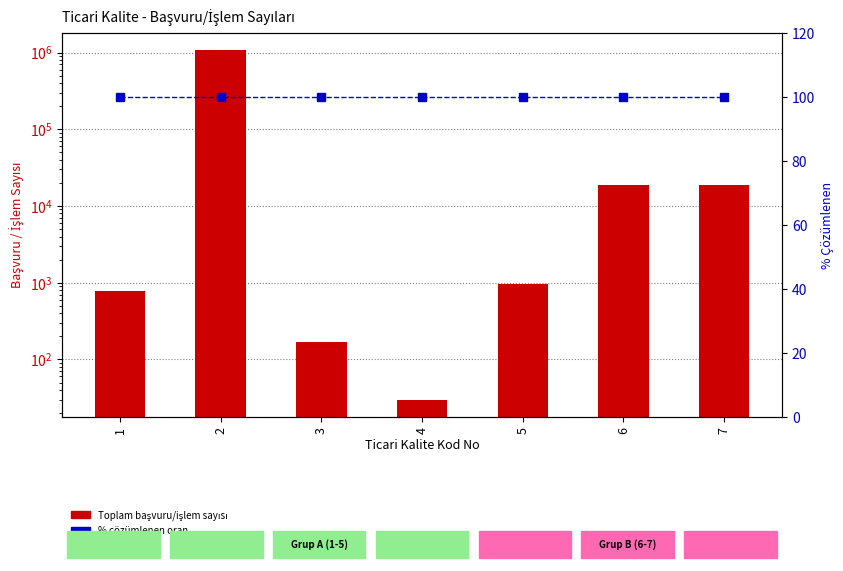

Is it true that % Çözümlenen (B/A×100) equals 100 at 6?

True